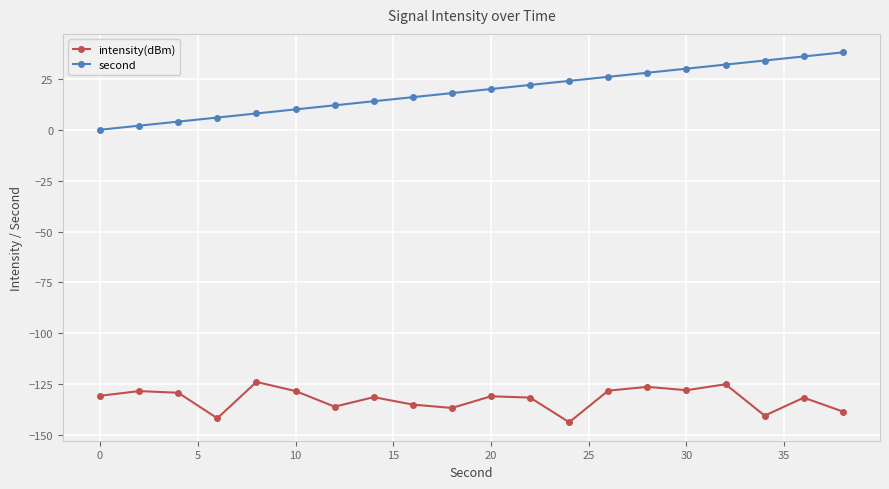

True or false: intensity(dBm) and second cross at least once.

False